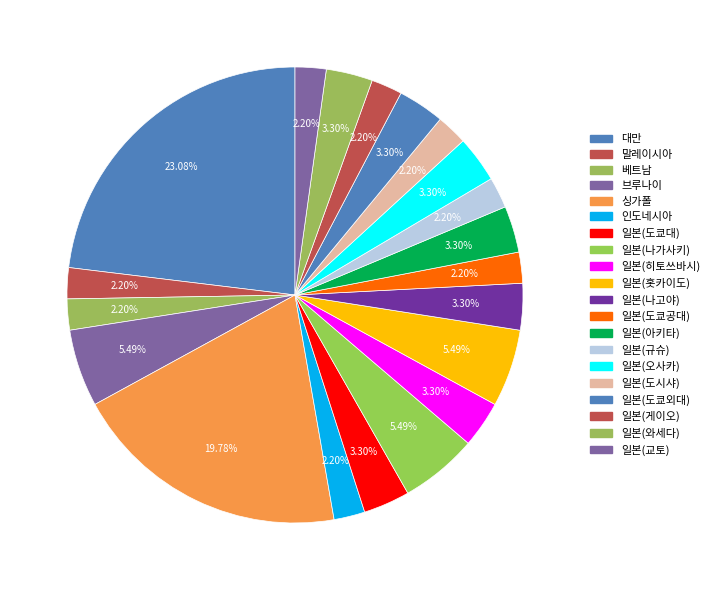

Count the number of slices in the pie.

20